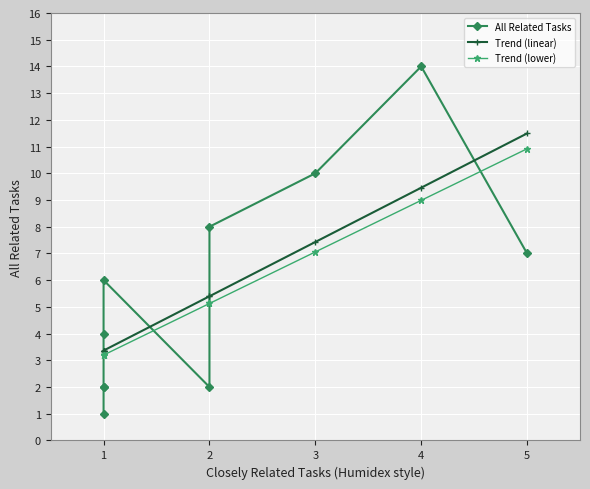

Reading left to right, transcribe all the data shown in this chart.

All Related Tasks: 7.0	14.0	10.0	8.0	2.0	6.0	4.0	2.0	2.0	1.0
Trend (linear): 11.5	9.5	7.4	5.4	5.4	3.4	3.4	3.4	3.4	3.4
Trend (lower): 10.9	9.0	7.1	5.1	5.1	3.2	3.2	3.2	3.2	3.2